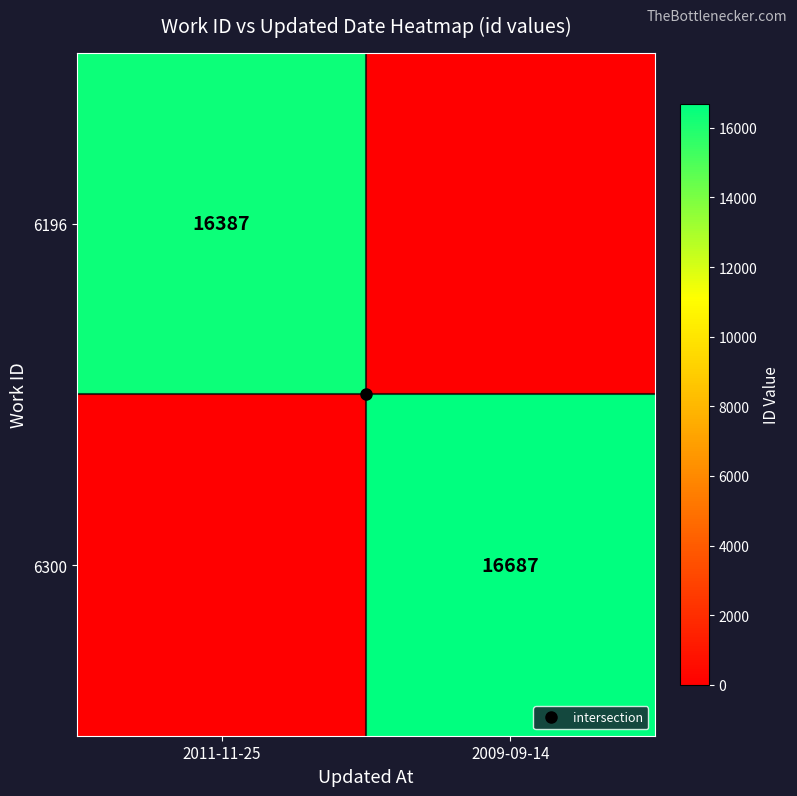

What is the average value of the 6300 series?

8344